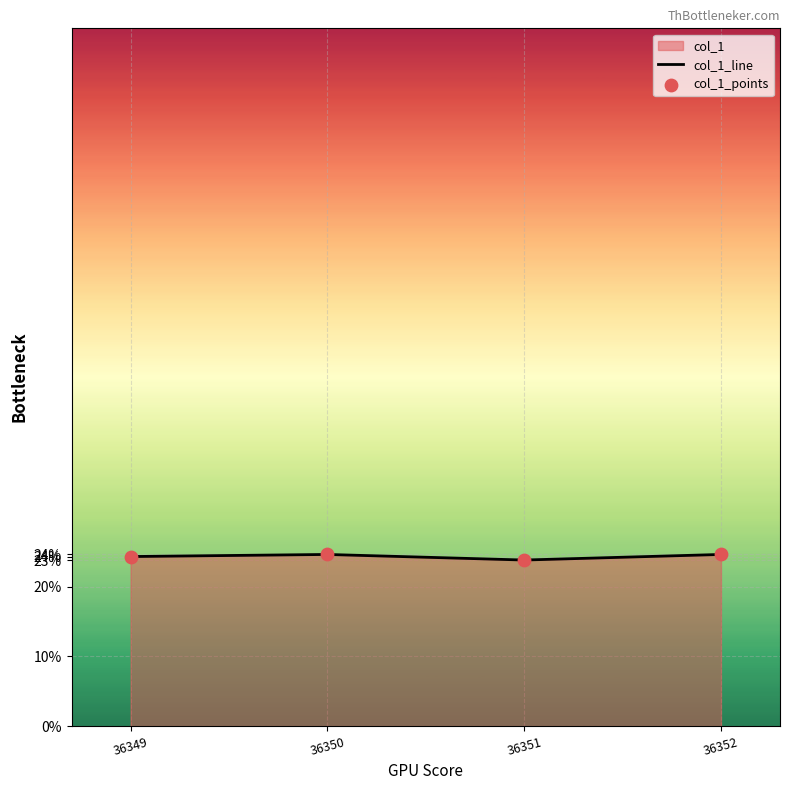

Which series has the widest spread of Y values?

col_1_line